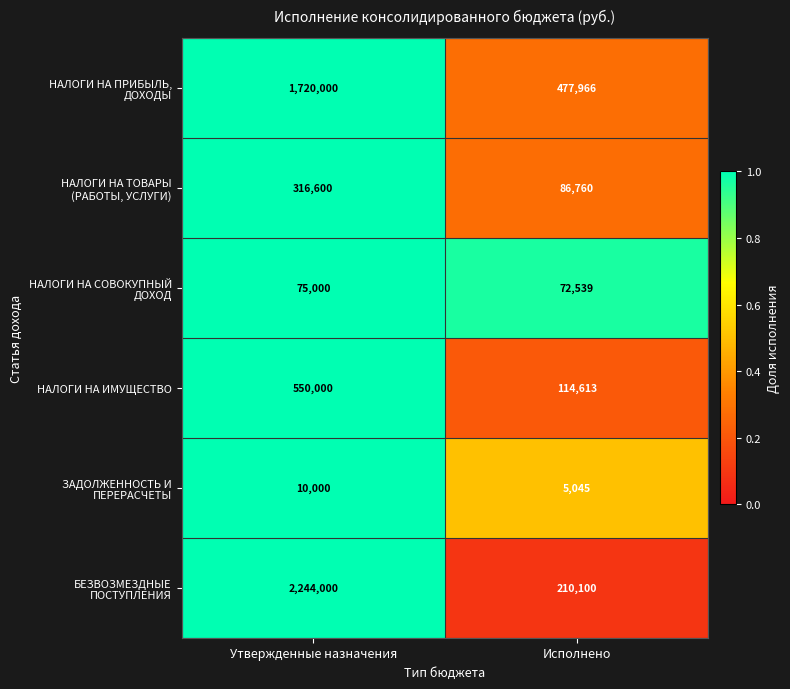

Rank the categories by НАЛОГИ НА ИМУЩЕСТВО value from highest to lowest.

Утвержденные назначения, Исполнено